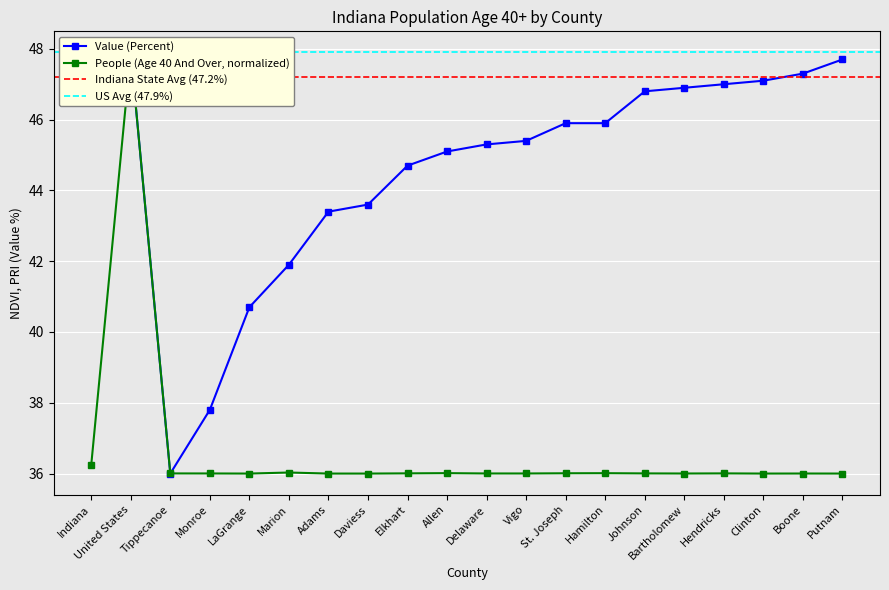

True or false: Value (Percent) and People (Age 40 And Over) cross at least once.

True